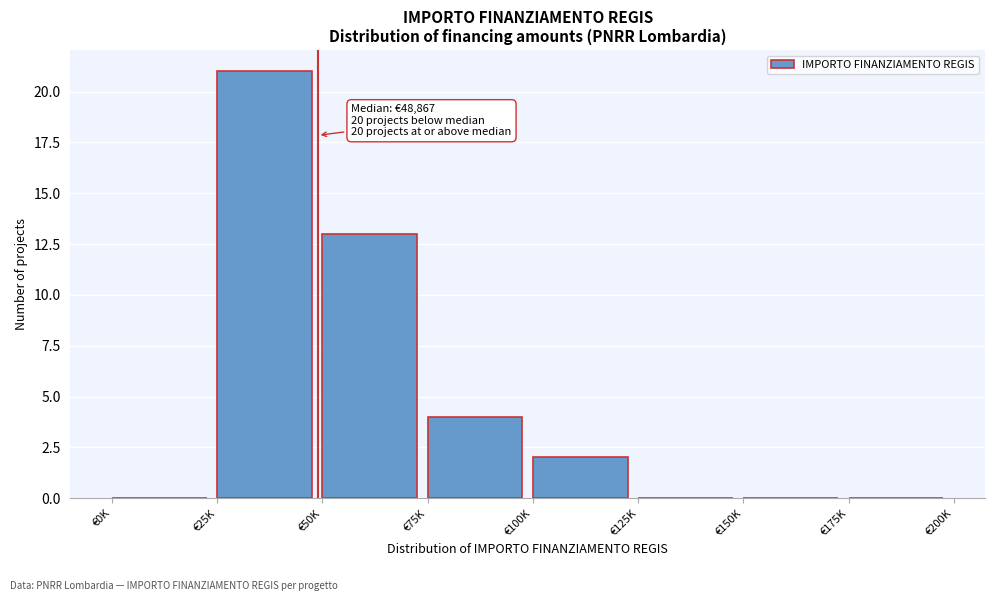

Reading left to right, transcribe all the data shown in this chart.

€0K=0	€25K=21	€50K=13	€75K=4	€100K=2	€125K=0	€150K=0	€175K=0